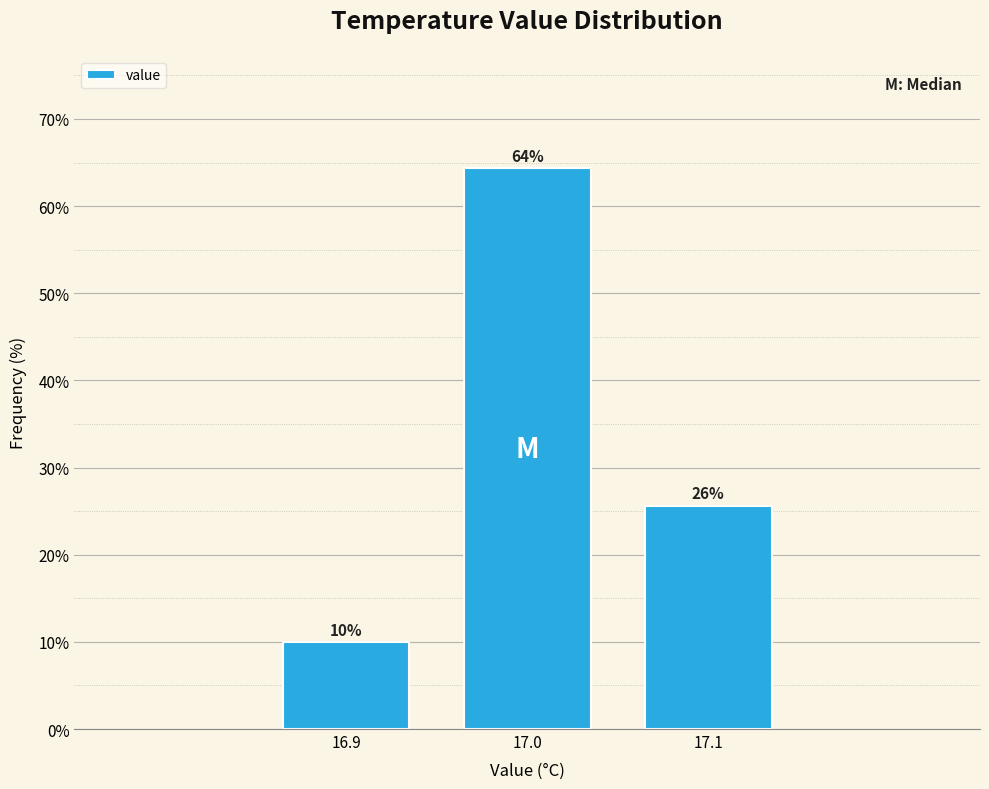

Does the chart contain any negative values?

No